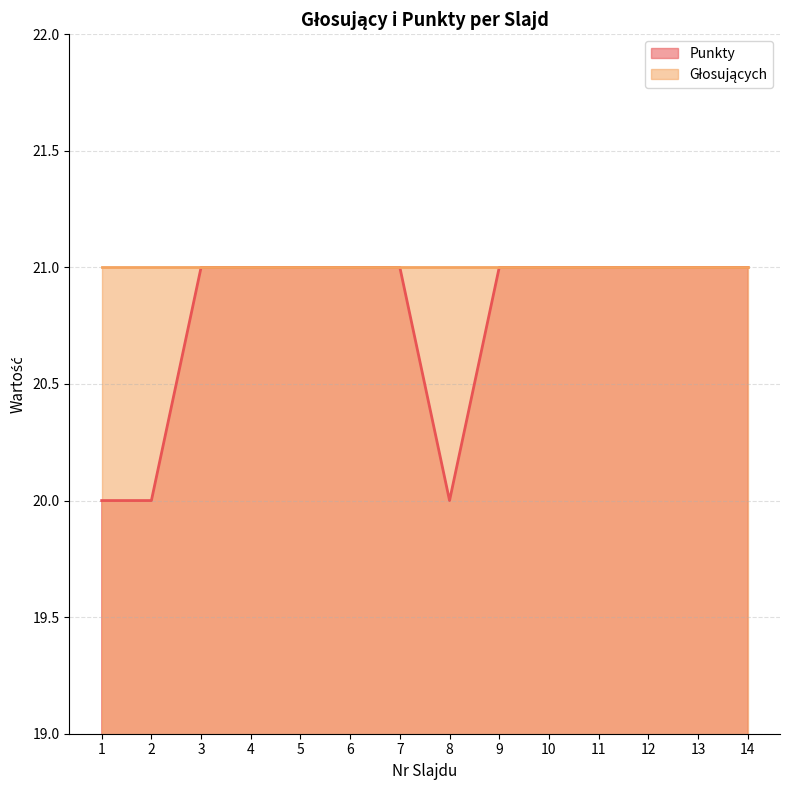

Rank the categories by value from highest to lowest.

3, 4, 5, 6, 7, 9, 10, 11, 12, 13, 14, 1, 2, 8